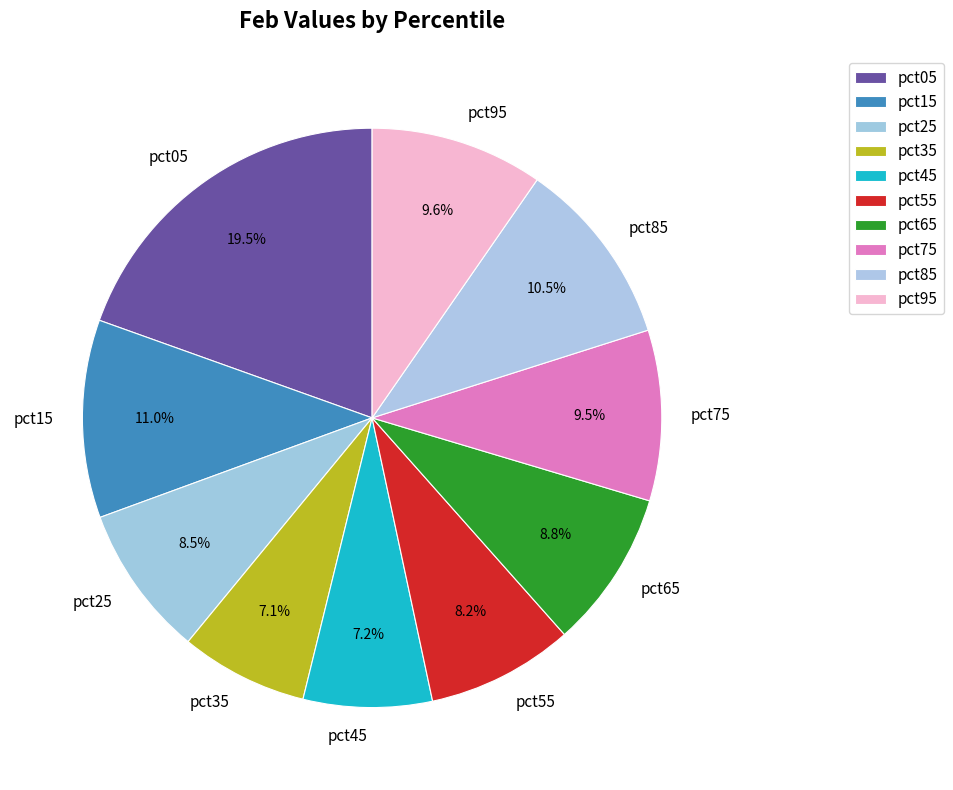

What percentage is NOT represented by pct35?

92.9%